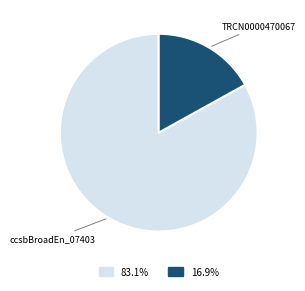

Rank the categories by value from lowest to highest.

TRCN0000470067, ccsbBroadEn_07403